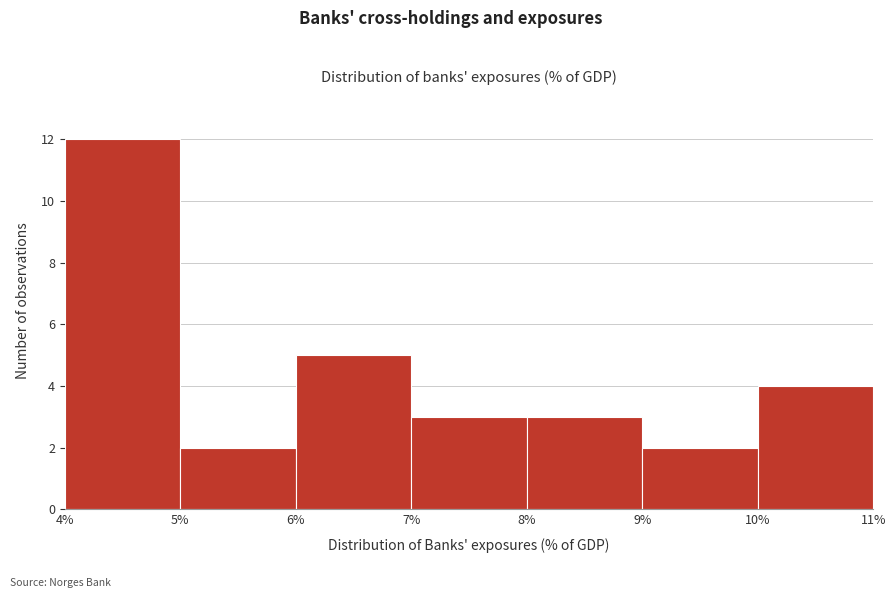

Which range on the x-axis has the tallest bar?

4% to 5%